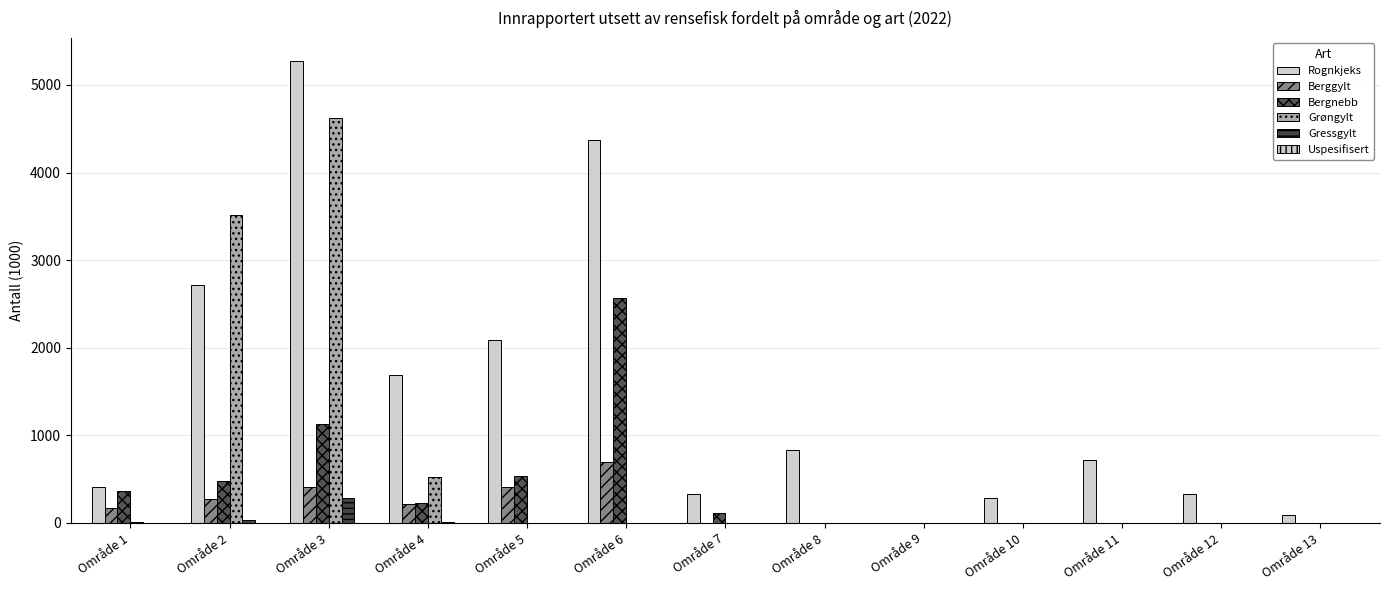

True or false: Grøngylt has a value of 521.6 at Område 4.

True